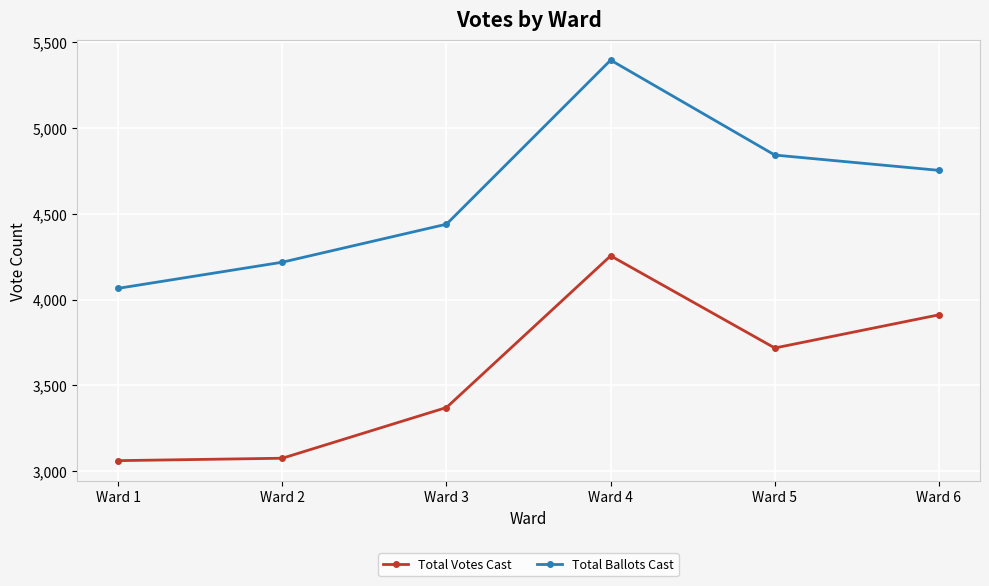

True or false: Total Ballots Cast has a value of 6564 at Ward 5.

False